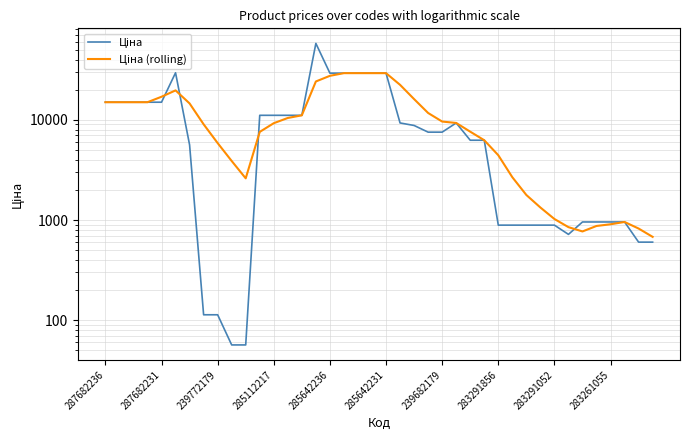

Reading left to right, extract all data points from this chart.

Ціна: 15019.2	15019.2	15019.2	15019.2	15019.2	29548.9	5636.0	113.3	113.3	56.7	56.7	11113.6	11113.6	11113.6	11113.6	58037.0	29294.9	29294.9	29294.9	29294.9	29294.9	9321.4	8797.6	7545.9	7545.9	9321.4	6266.7	6266.7	889.9	889.9	889.9	889.9	889.9	719.6	957.1	957.1	957.1	957.1	602.1	602.1
Ціна (rolling): 15019.2	15019.2	15019.2	15019.2	17028.5	19706.0	14601.4	9041.0	5870.4	3889.6	2609.6	7591.0	9273.4	10453.8	11113.6	24194.2	27547.7	29294.9	29294.9	29294.9	29294.9	22393.8	16133.2	11721.1	9627.5	9321.4	7629.8	6266.7	4438.8	2678.5	1779.9	1334.9	1025.0	849.8	769.8	873.0	907.9	957.1	822.9	679.6